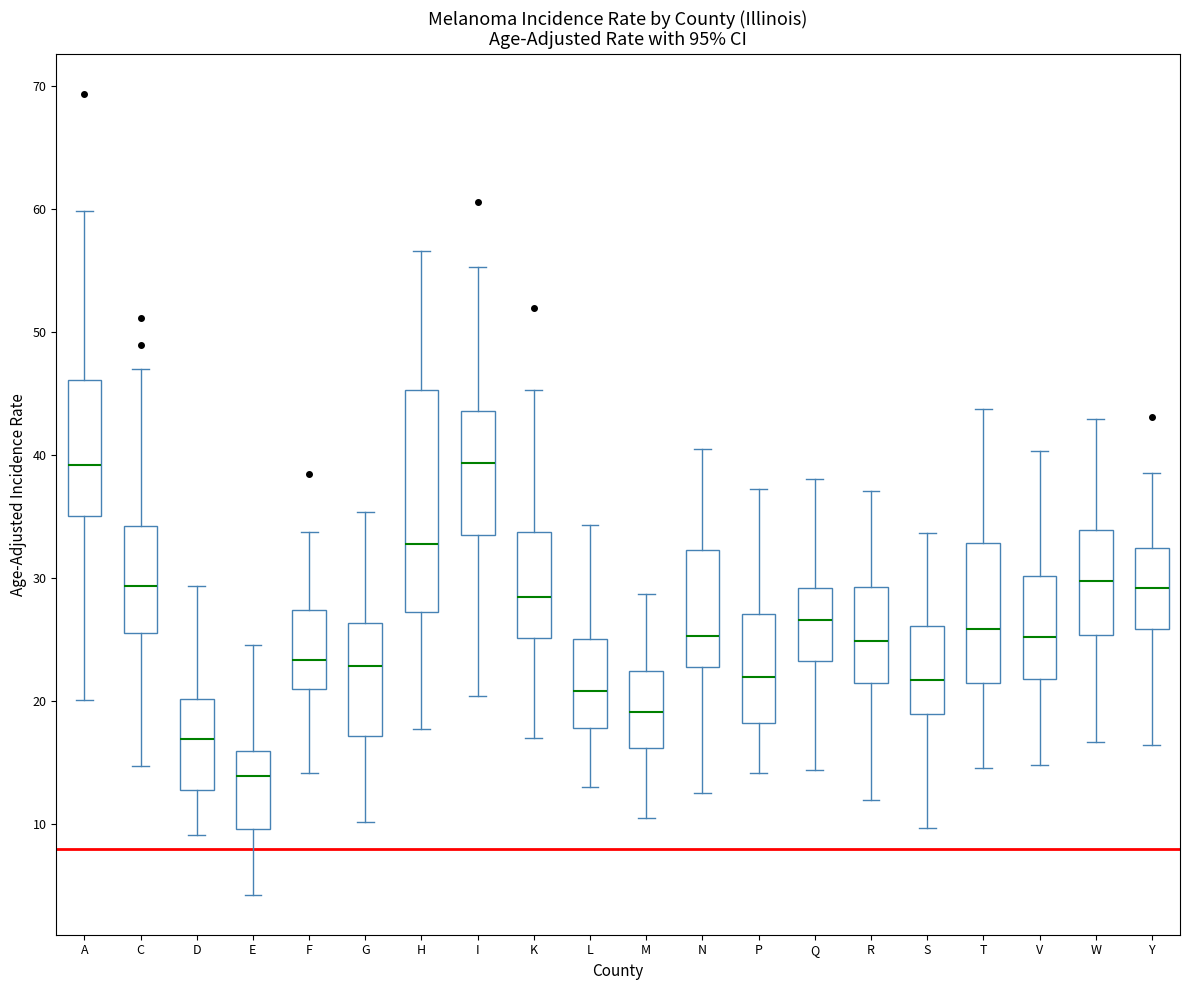

Which box is the tallest, from its lower edge to its upper edge?

H